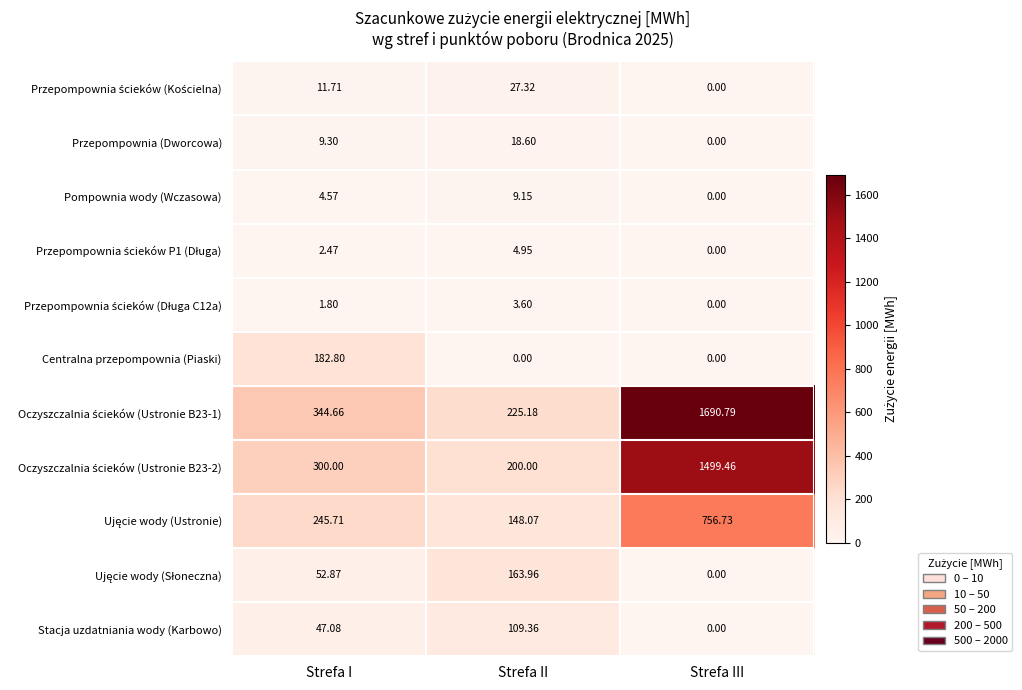

Where does the Pompownia wody (Wczasowa) series first go above 4?

Strefa I